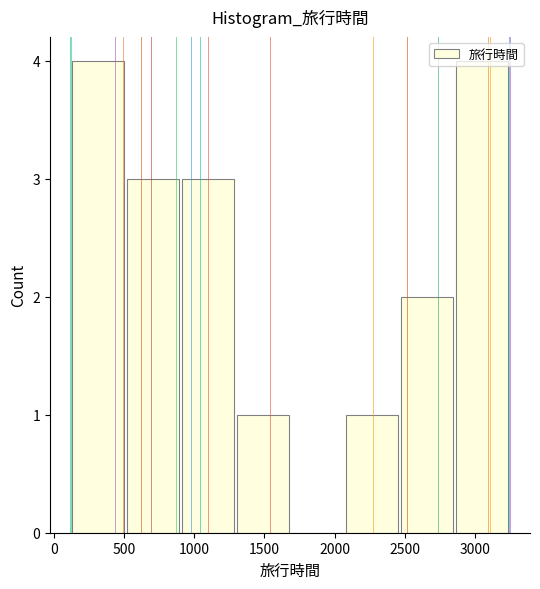

How tall is the bar that spans 100 to 500 on the x-axis? Neither the bar edges nor the heights are printed on the chart, so give them approximately, as read against the axes.

4